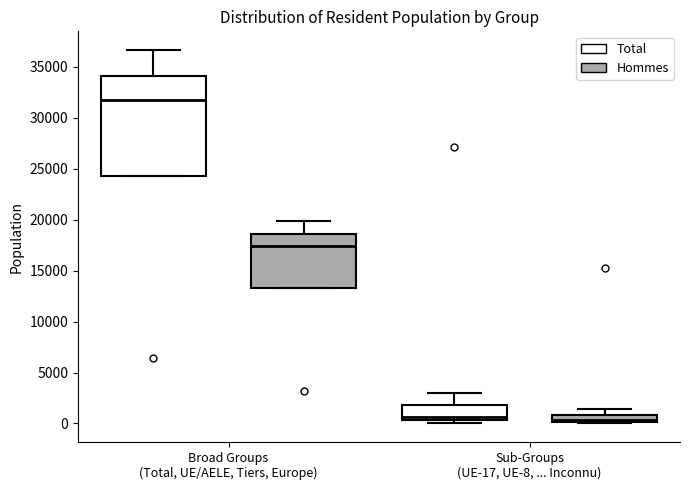

Where does the median line of the box for Sub-Groups (UE-17, UE-8, ... Inconnu) (Hommes) sit on the y-axis? The values are not printed on the chart, so give them approximately, as read against the axis.

500